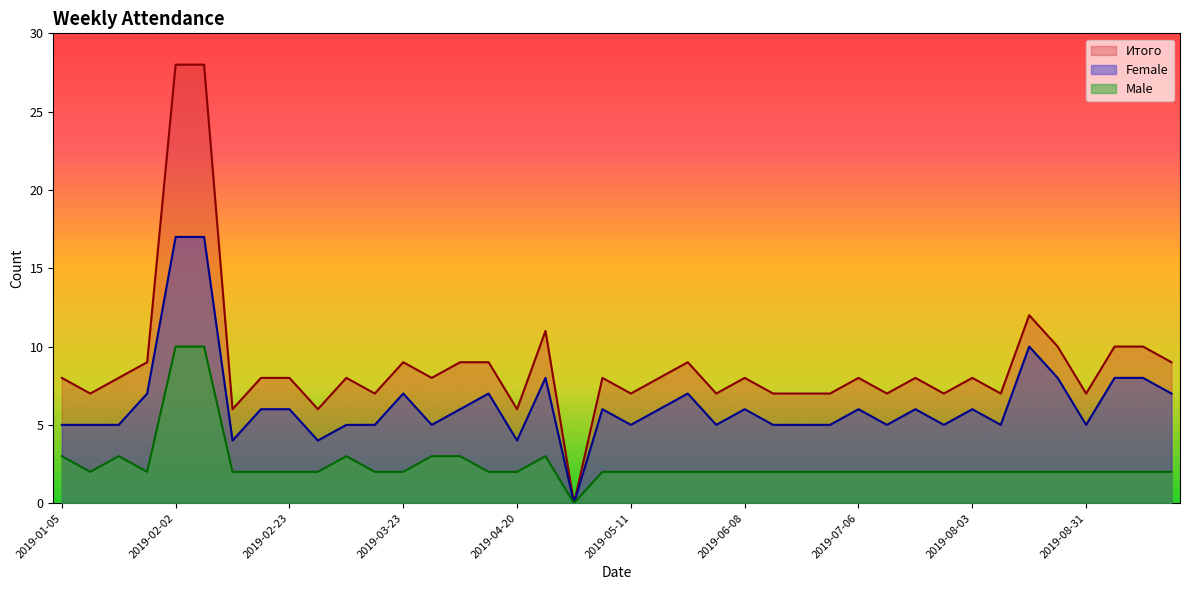

The Male series shows 2 at 2019-01-26. True or false?

True